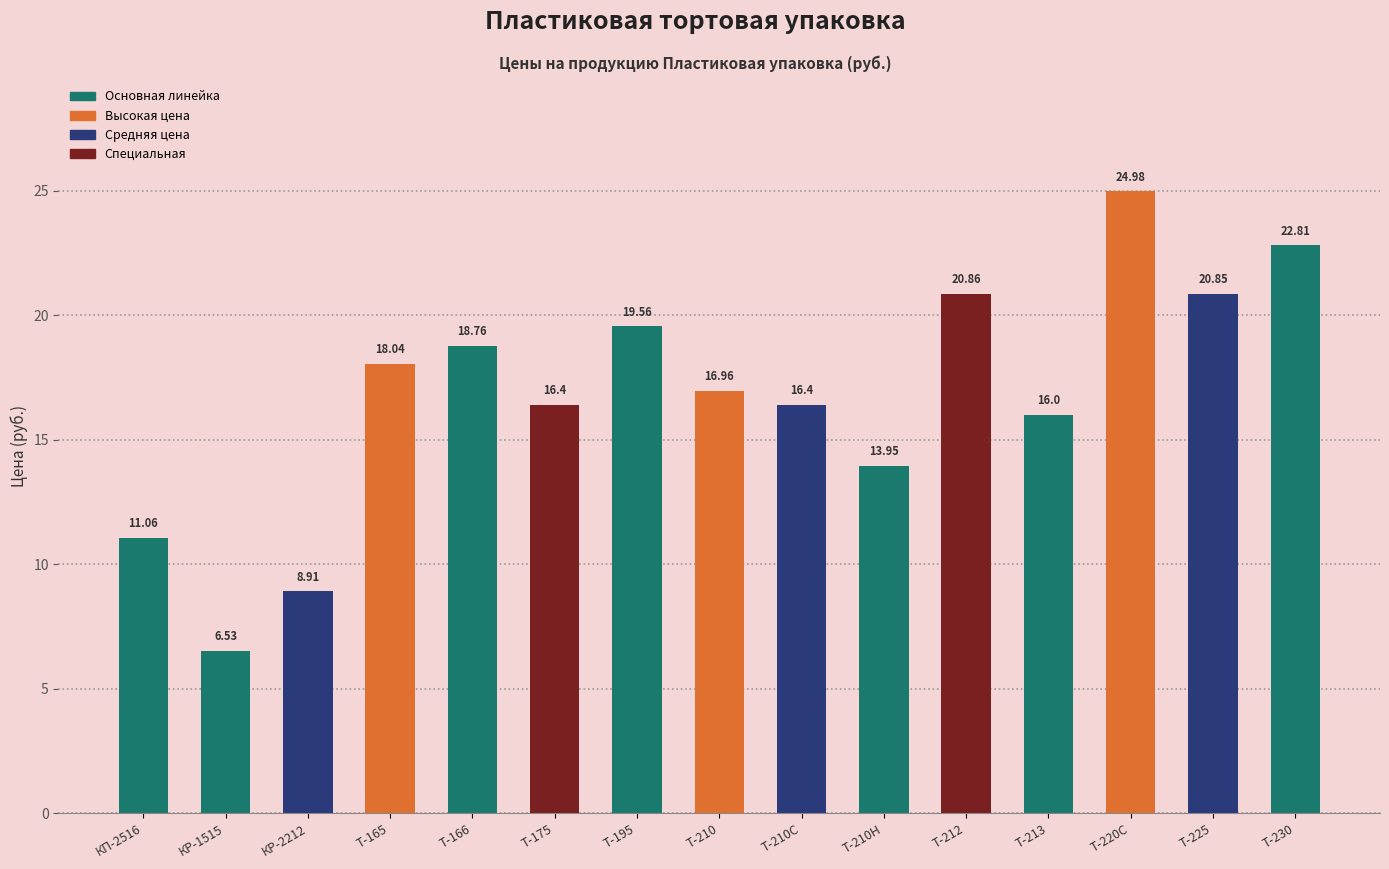

True or false: the data shows 6.8 at Т-210C.

False